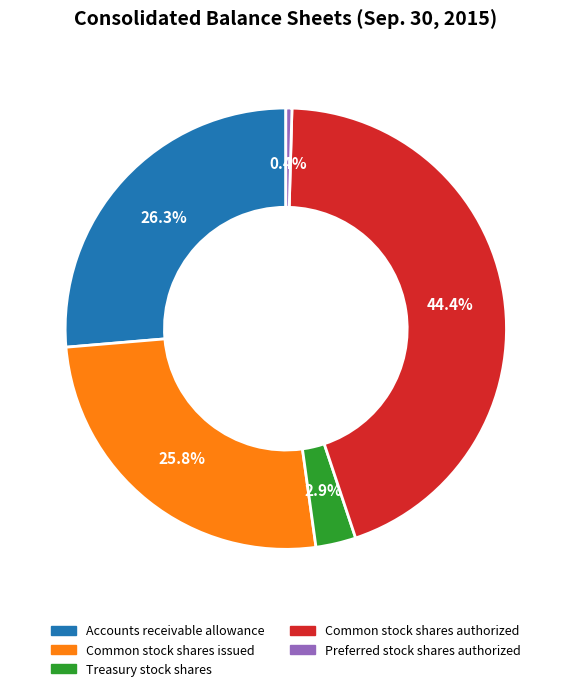

What is the total percentage of Common stock shares issued and Preferred stock shares authorized?

26.3%